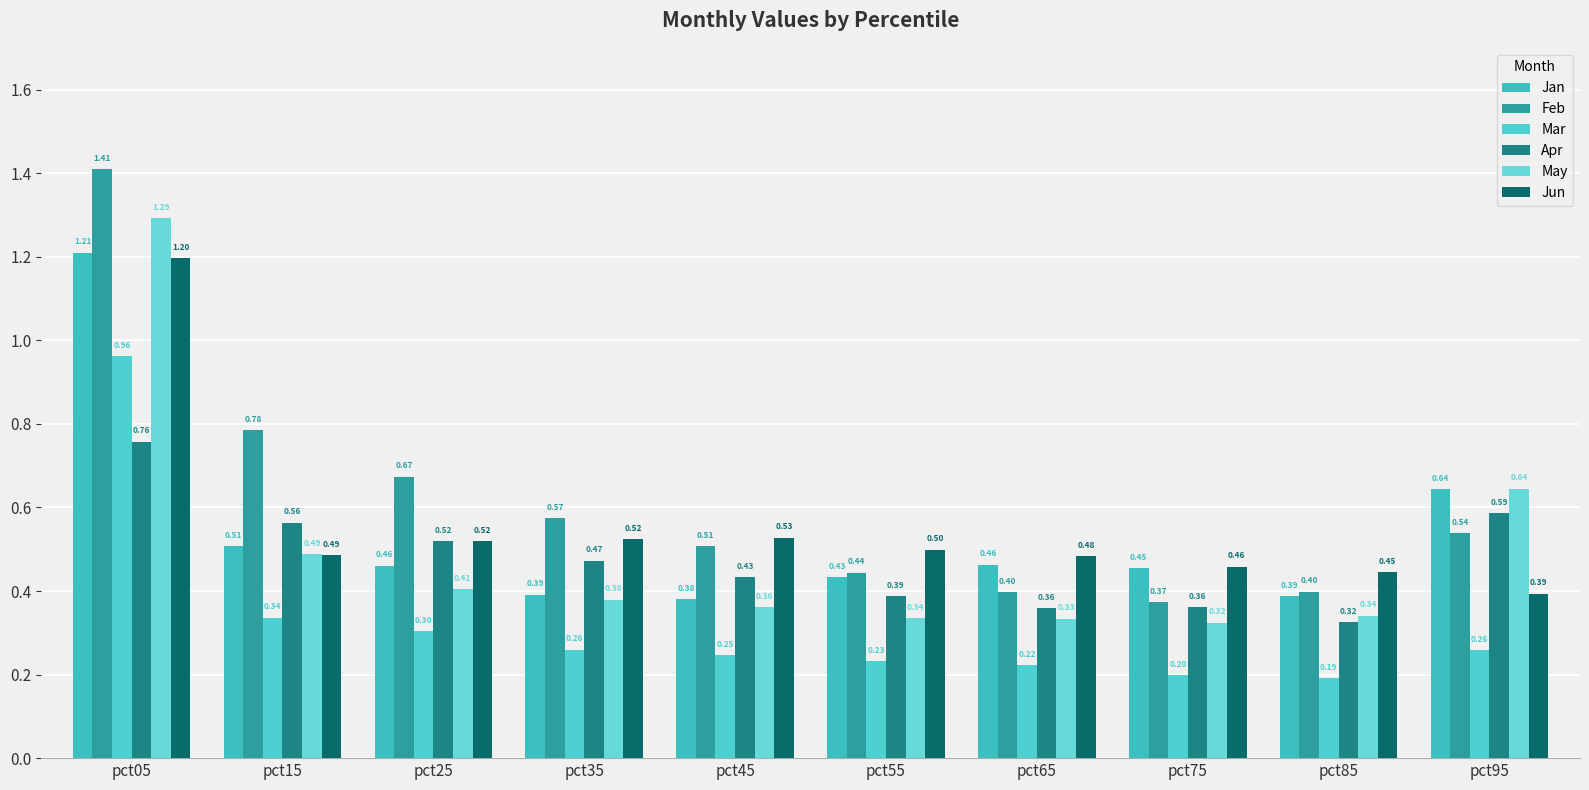

At which category does the chart reach its peak across all series?

pct05